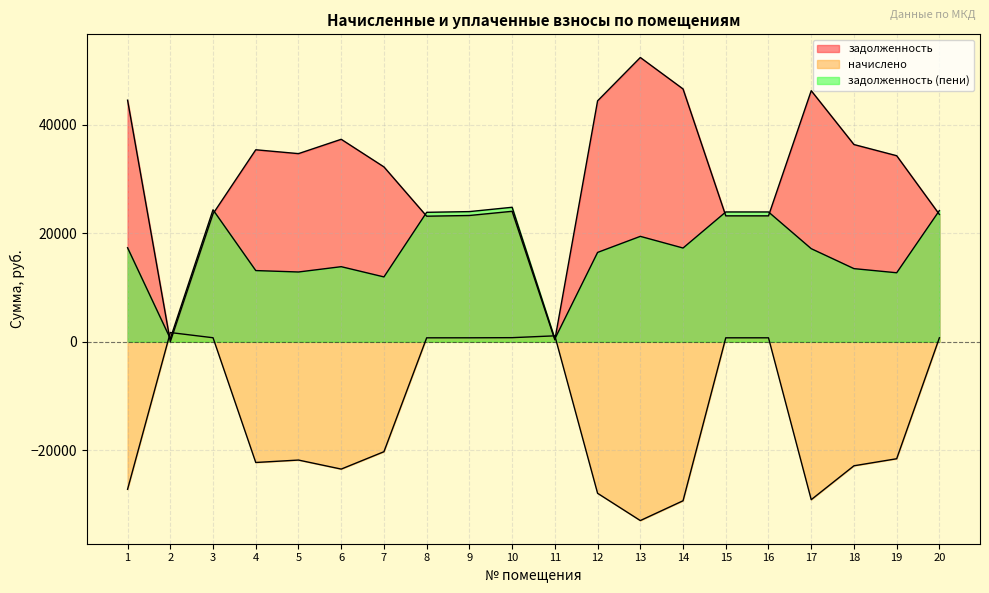

What is the value of the задолженность point at the 16th from the left?

23211.4